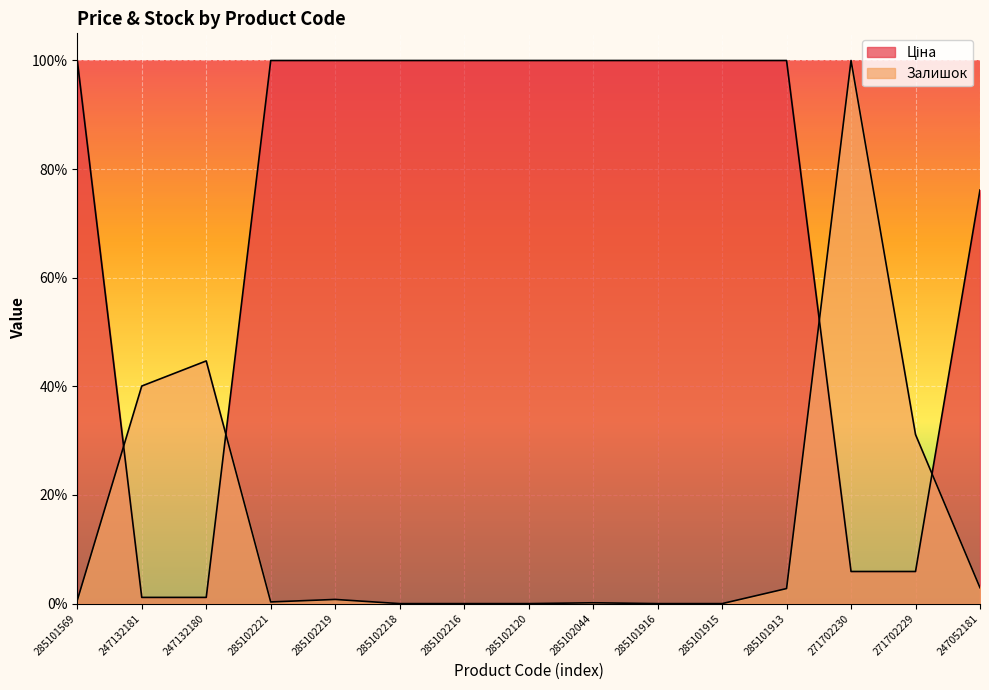

What is the sum of the Ціна values at 285101915 and 285102219?

2.0